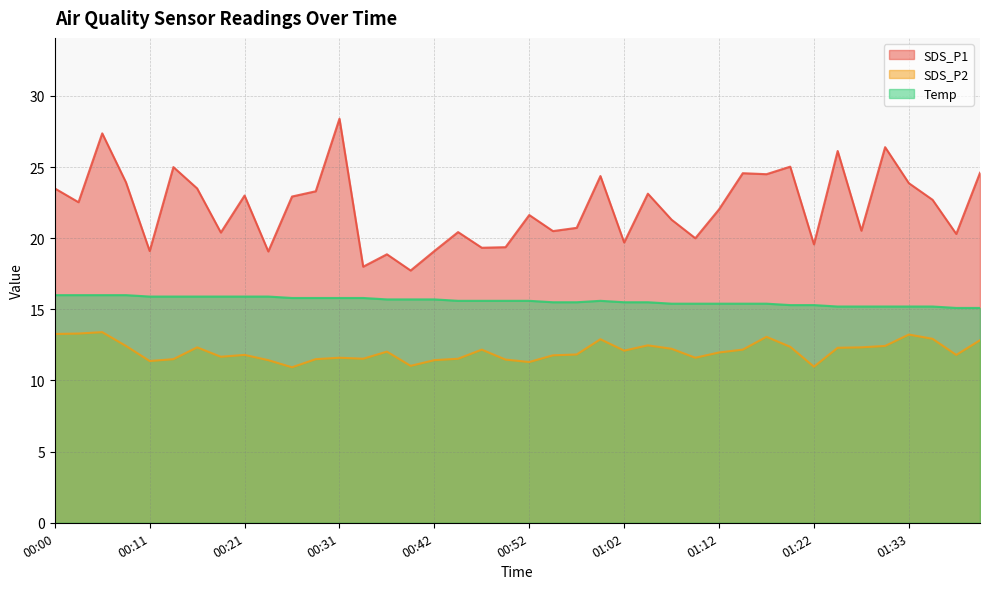

What is the label of the 17th point from the right?

01:00